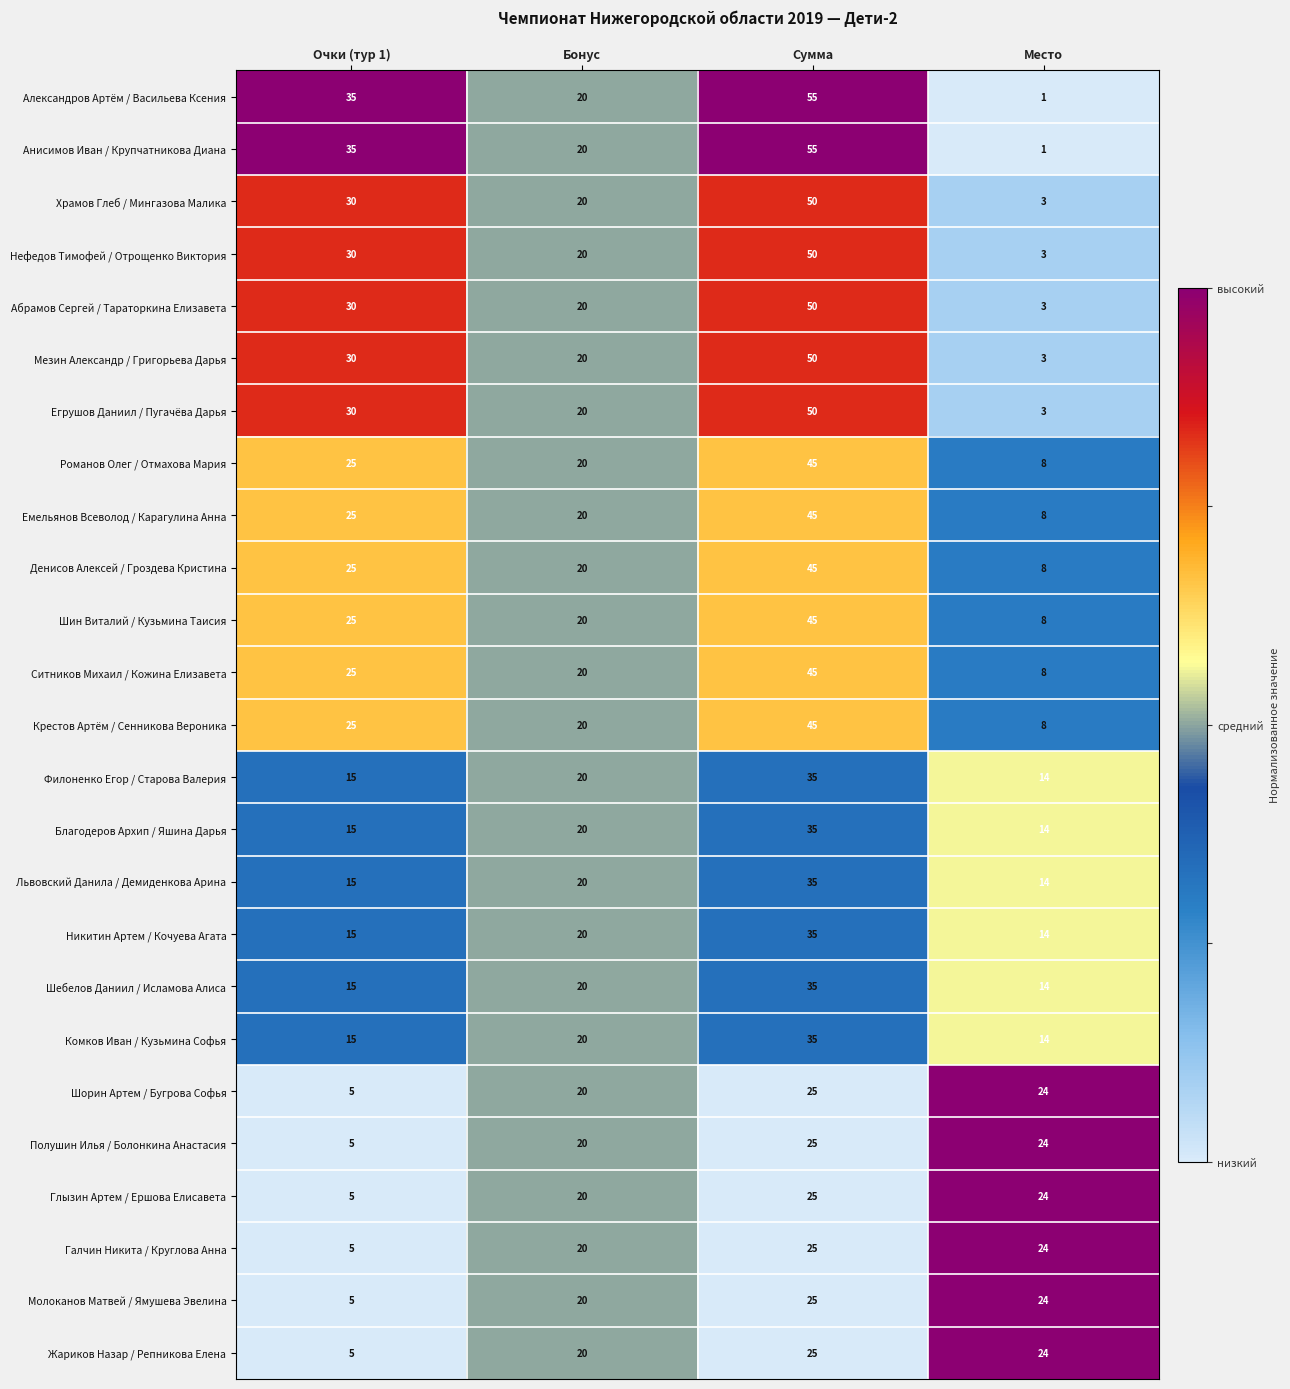

The Храмов Глеб / Мингазова Малика series shows 29 at Сумма. True or false?

False